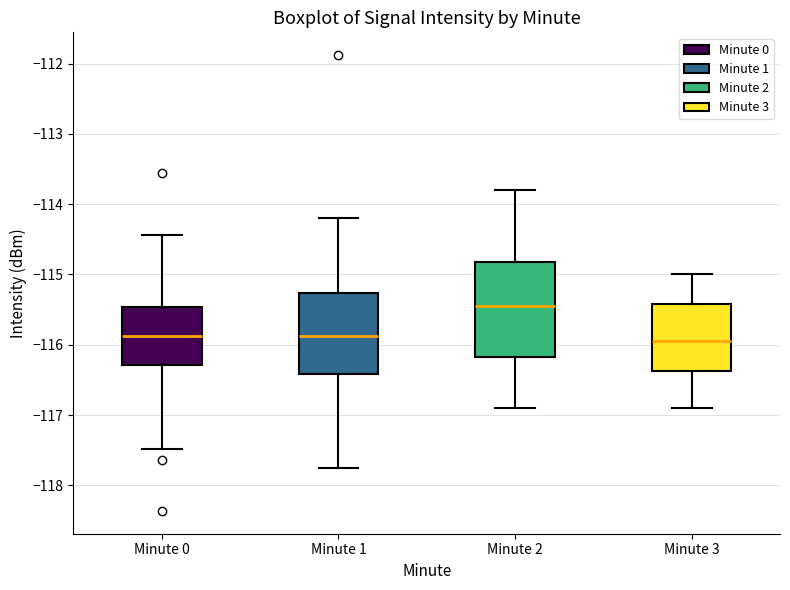

Reading left to right, transcribe this box plot: for each box, give where its median line is, the range the box spans, and where its two whiskers end, as read against the y-axis. The values are not printed on the chart, so give them approximately, as read against the axis.

Minute 0: median -115.9, box -116.3 to -115.5, whiskers -117.5 to -114.4
Minute 1: median -115.9, box -116.4 to -115.3, whiskers -117.8 to -114.2
Minute 2: median -115.4, box -116.2 to -114.8, whiskers -116.9 to -113.8
Minute 3: median -115.9, box -116.4 to -115.4, whiskers -116.9 to -115.0